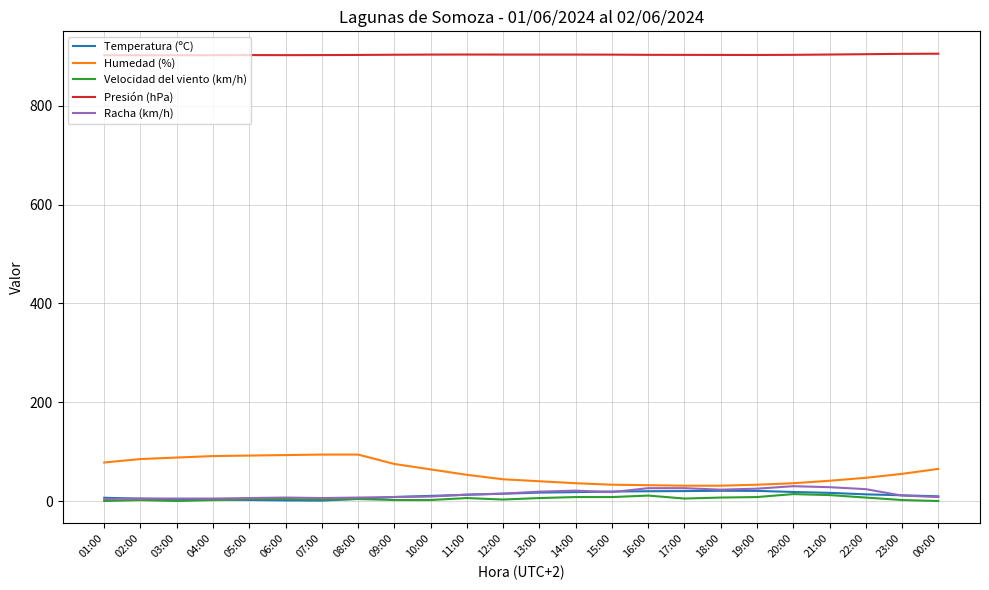

The value of Presión (hPa) at 03:00 is 902.5. True or false?

True